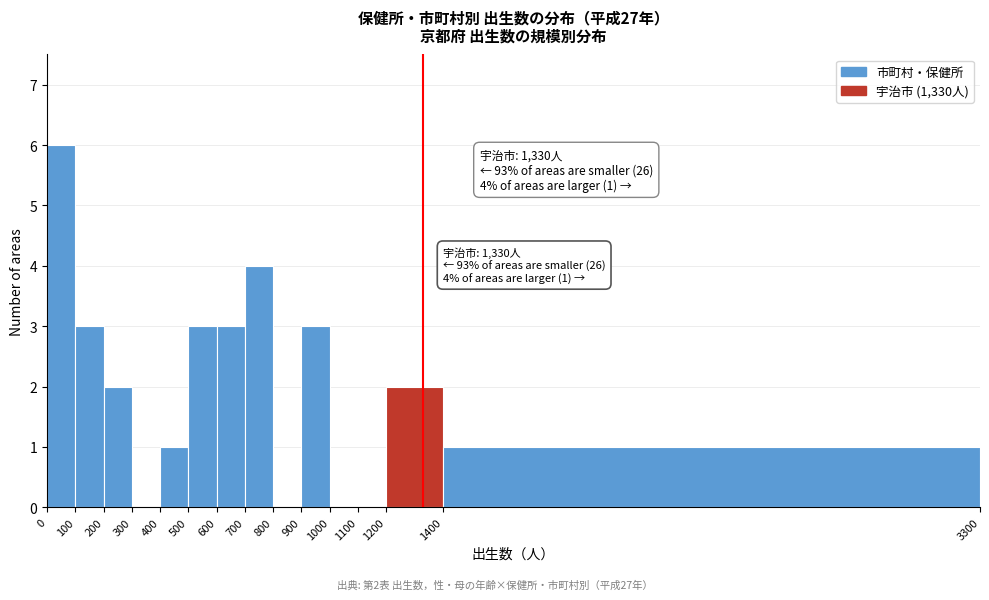

Over which range of the x-axis is the bar tallest?

0 to 100